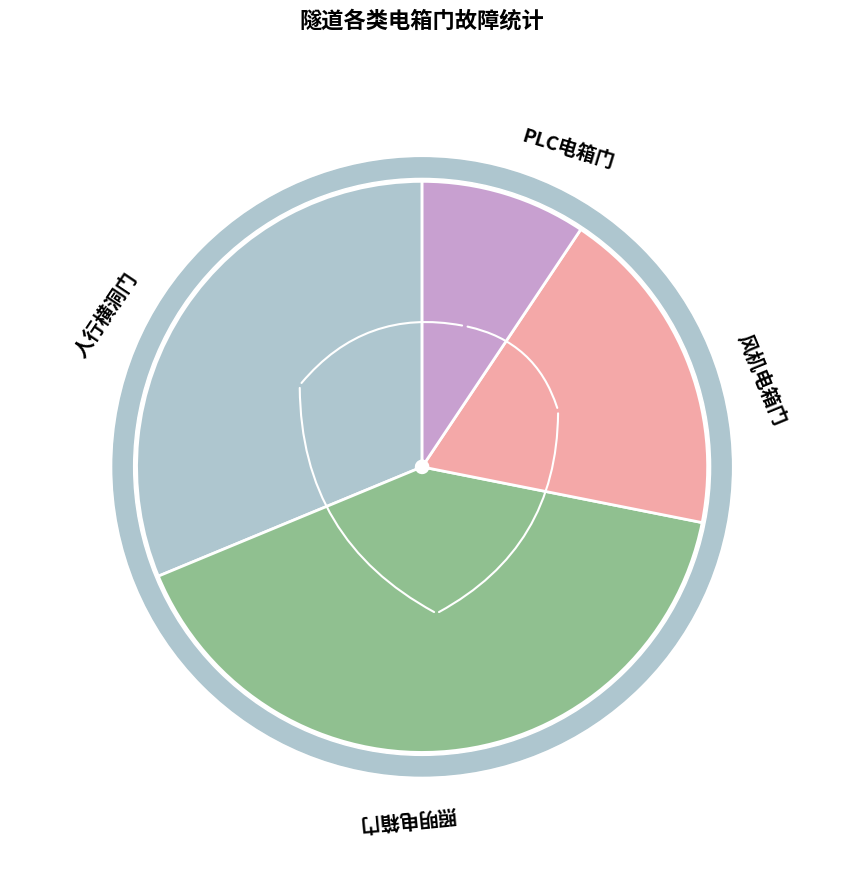

What is the smallest slice in the pie chart?

PLC电箱门